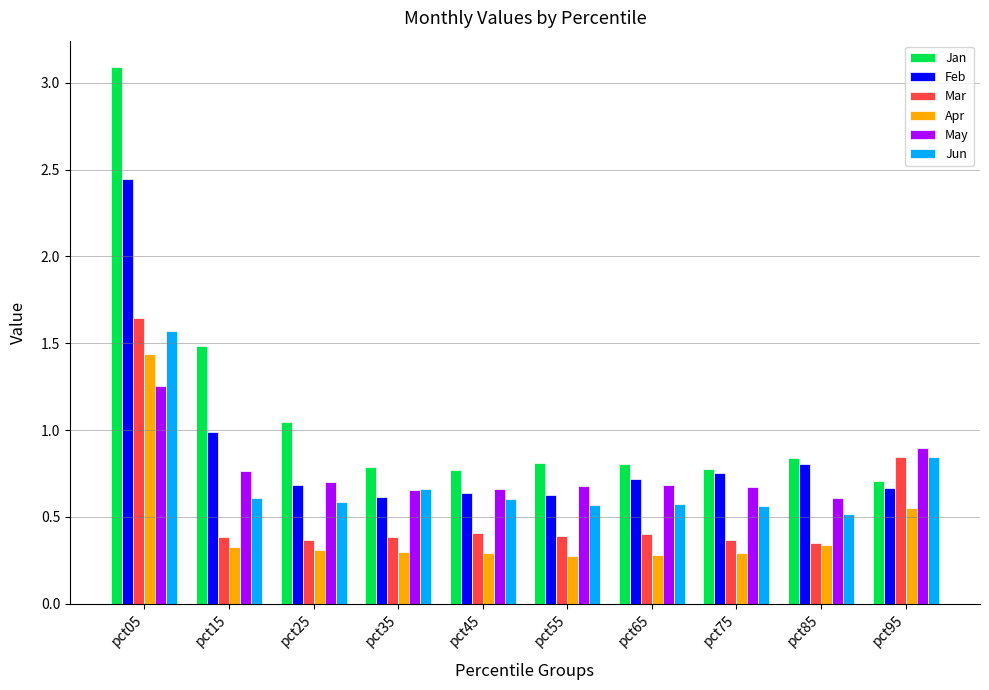

Rank the series by their maximum value, from highest to lowest.

Jan, Feb, Mar, Jun, Apr, May